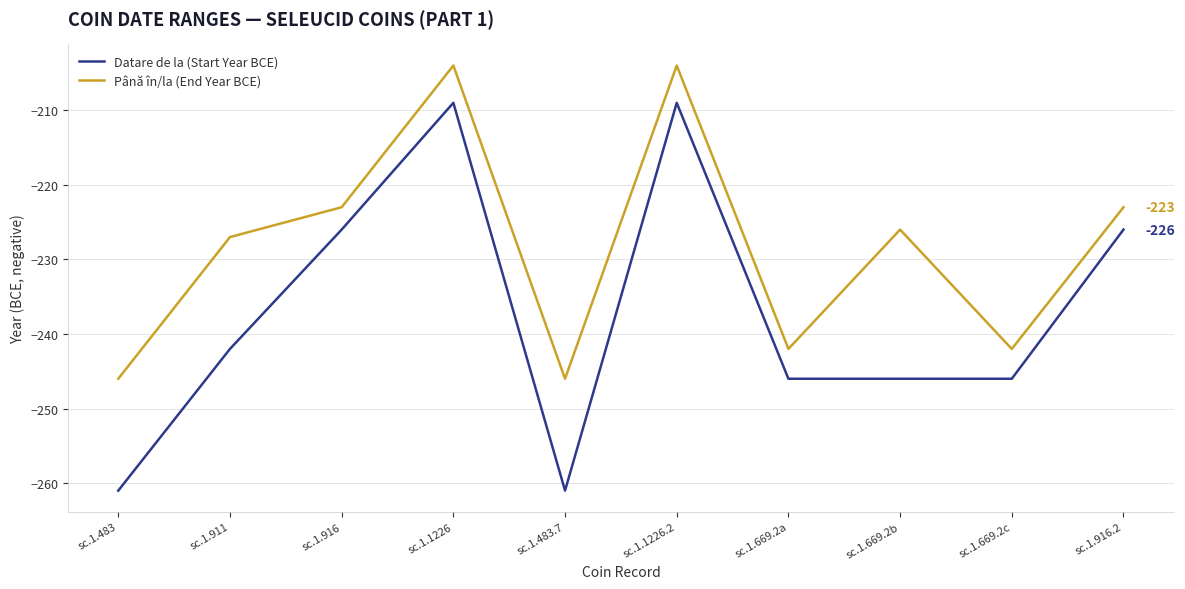

At which category does Până în/la (End Year BCE) reach its first local valley?

sc.1.483.7